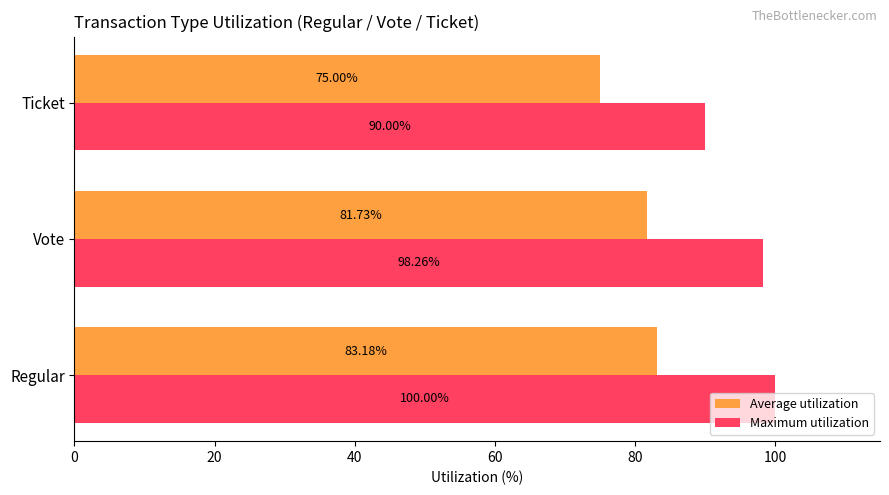

What is the spread (max minus min) of values at Ticket?

15.0